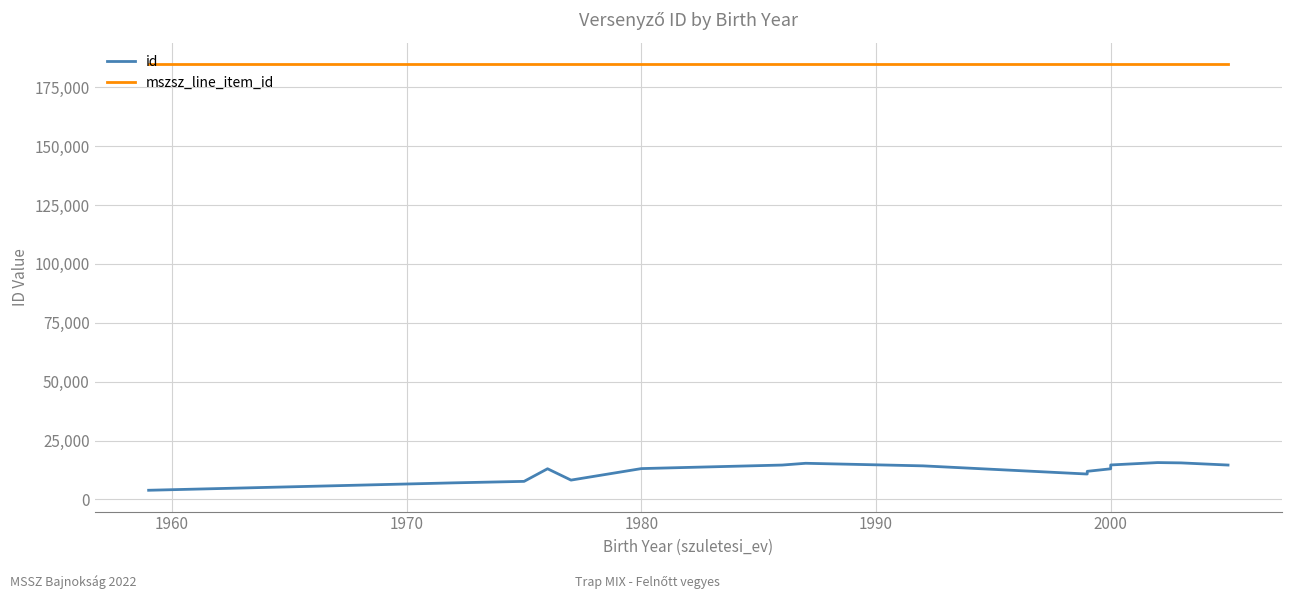

What is the value of the id point at the 11th from the left?

11958